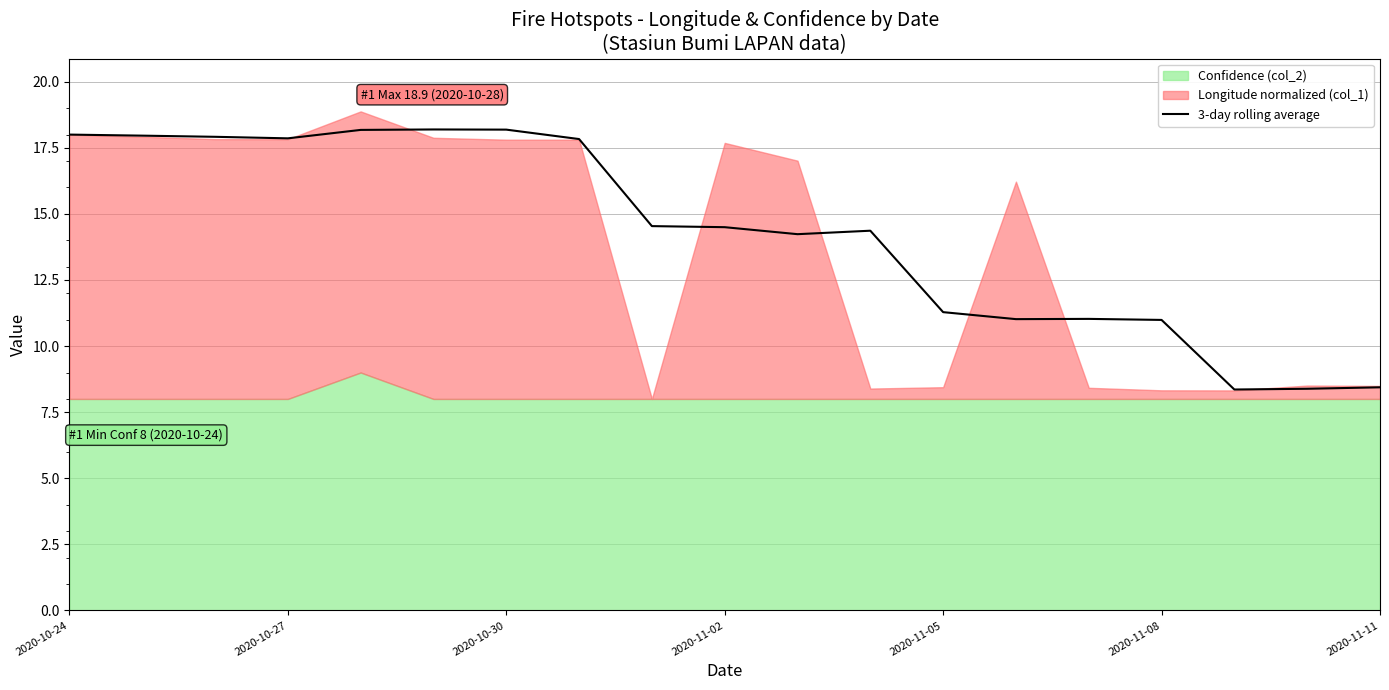

At which label does 3-day rolling average first exceed 14?

2020-10-24